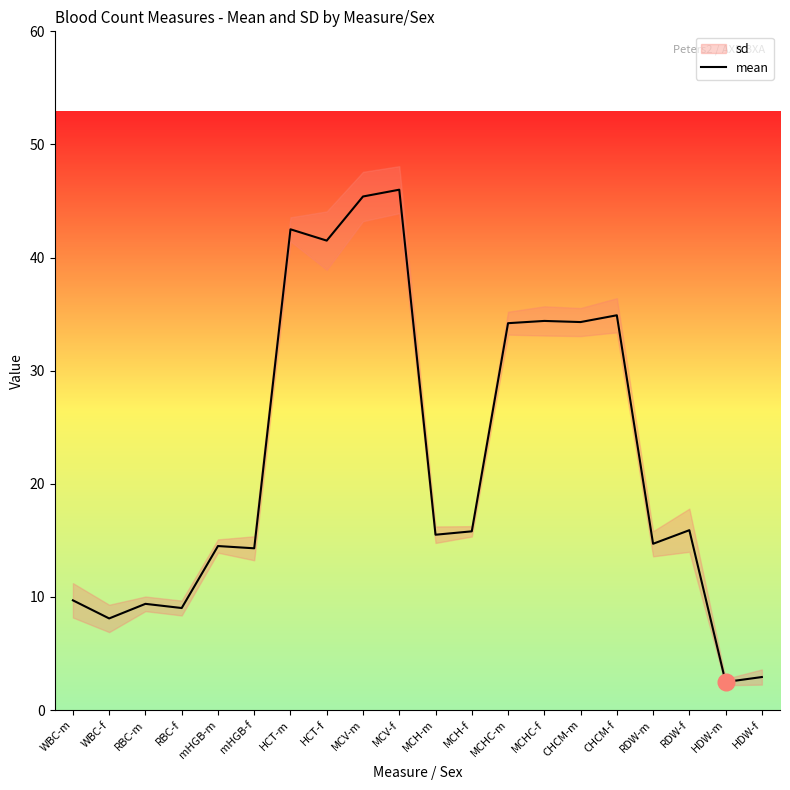

What is the label of the 14th point from the right?

HCT-m